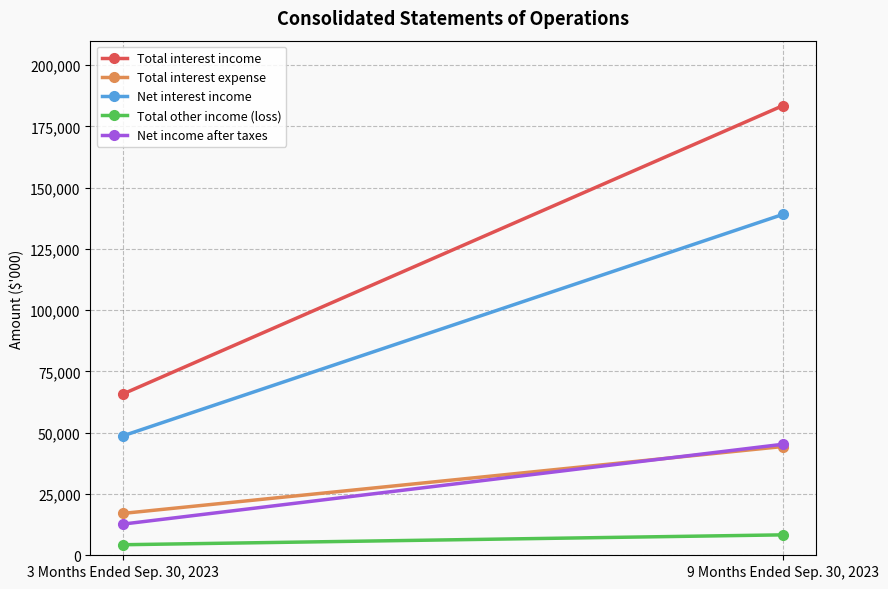

Which label corresponds to the largest value in the chart?

9 Months Ended Sep. 30, 2023